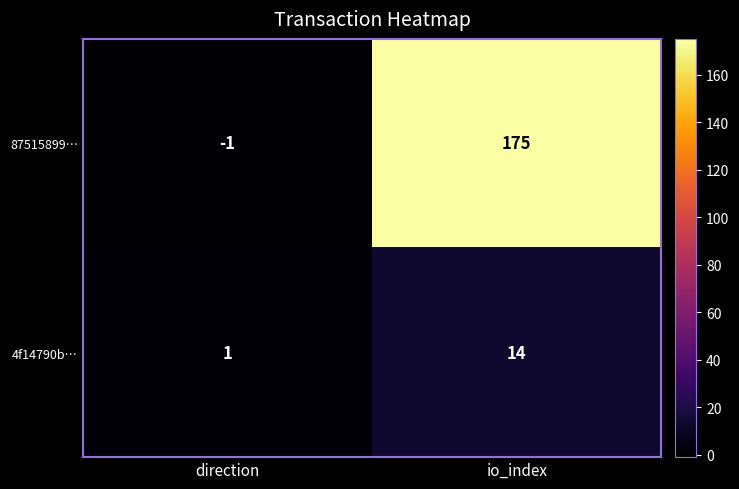

Between direction and io_index, which series saw the biggest shift?

87515899…